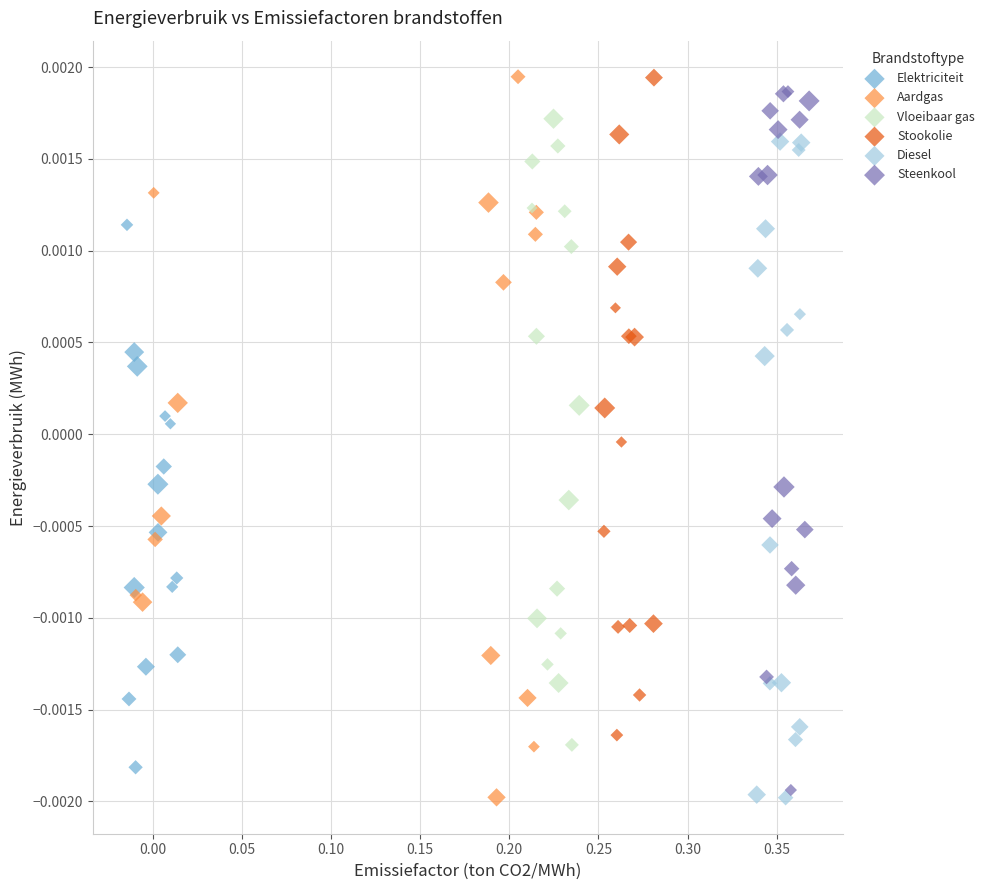

What are all the series names shown in the legend?

Elektriciteit, Aardgas, Vloeibaar gas, Stookolie, Diesel, Steenkool